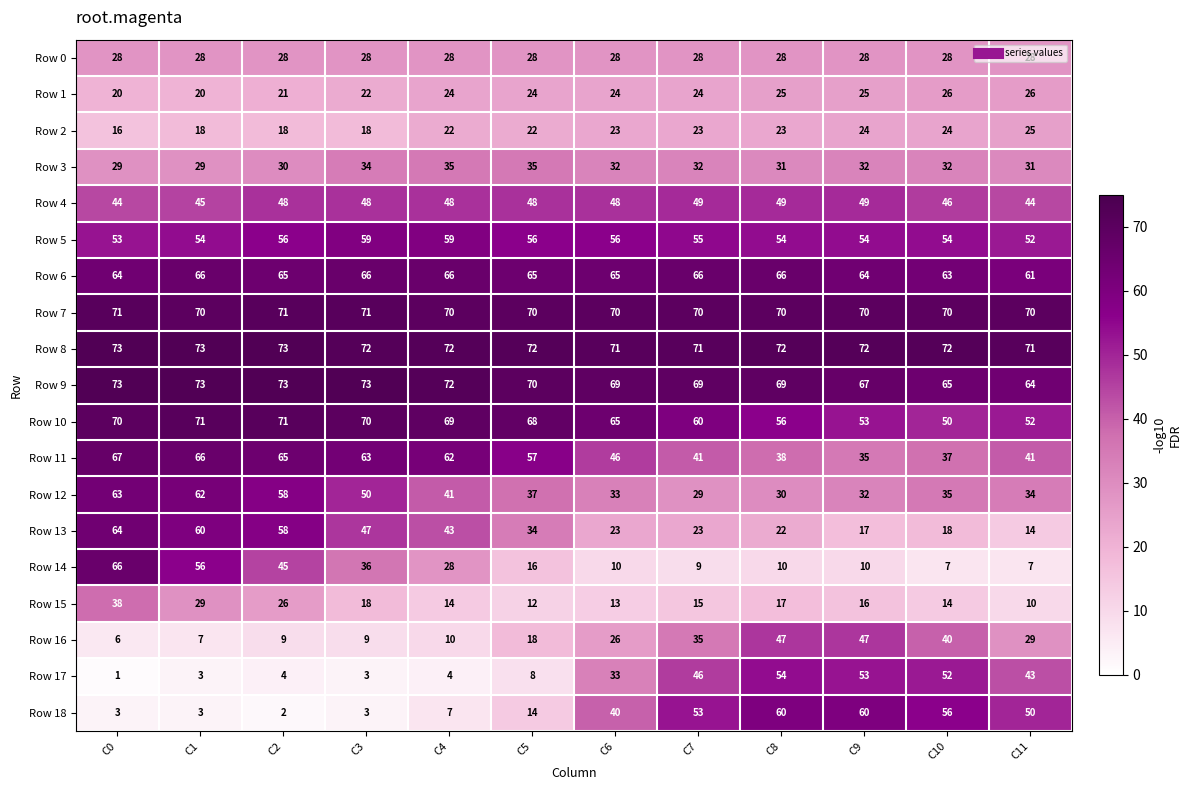

True or false: Row 11 has a value of 26 at C2.

False